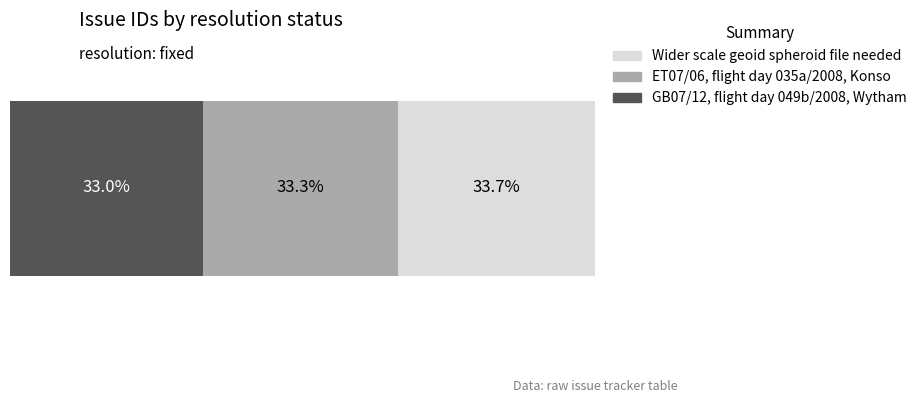

What are all the series names shown in the legend?

Wider scale geoid spheroid file needed, ET07/06, flight day 035a/2008, Konso, GB07/12, flight day 049b/2008, Wytham